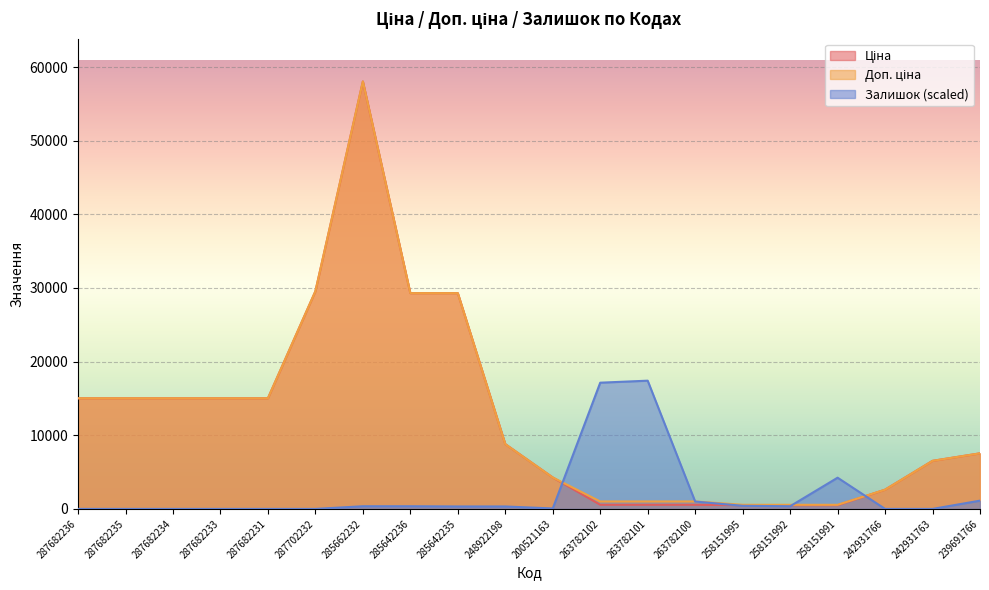

What position from the left is 258151995?

15